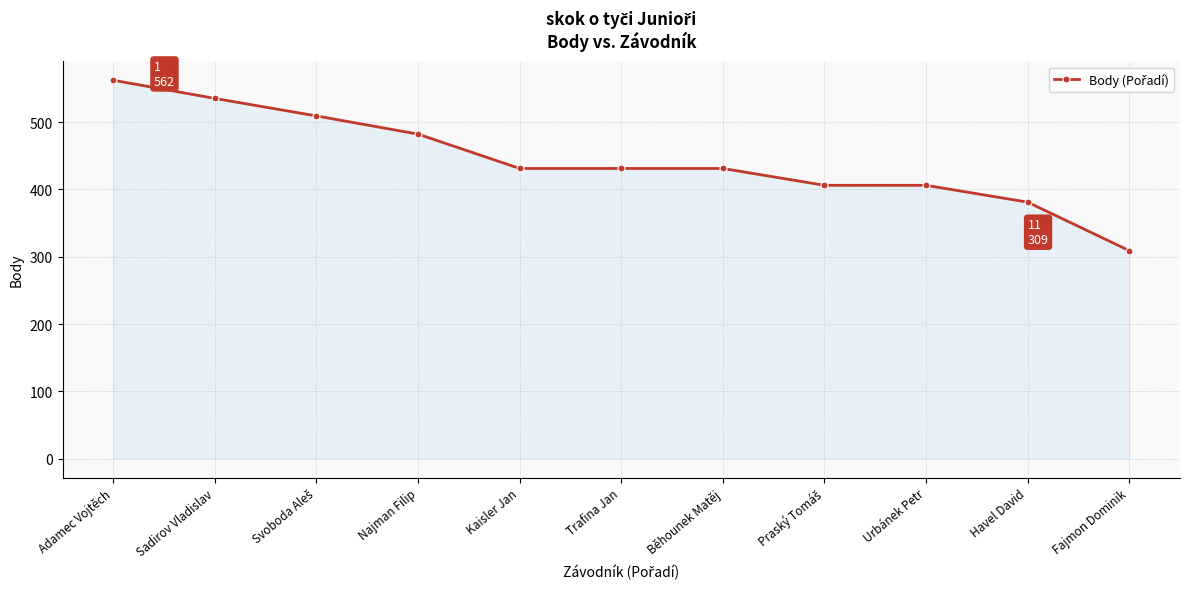

What is the change in value from Běhounek Matěj to Havel David?

-50